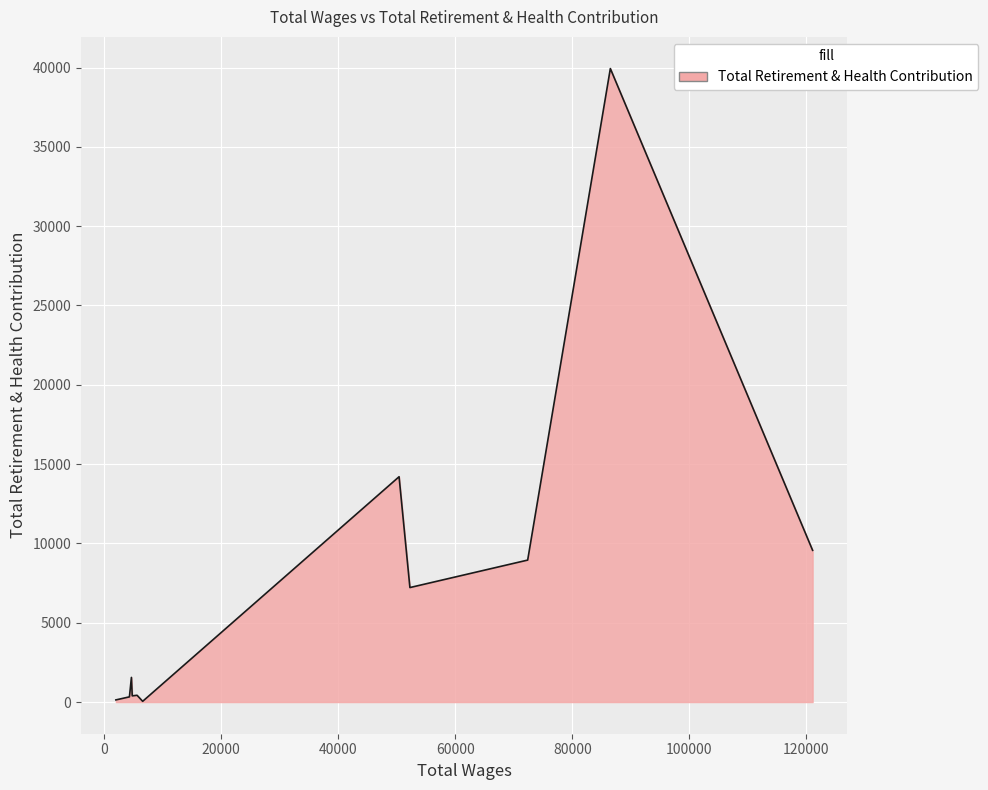

What is the difference between the maximum and minimum values?

39891